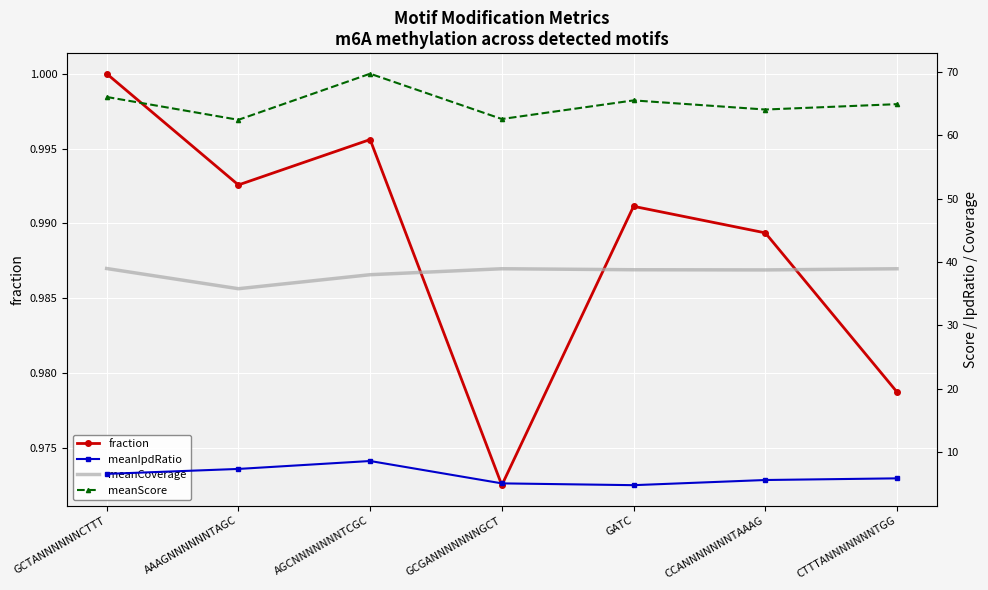

List the series in order of their peak value, lowest first.

fraction, meanIpdRatio, meanCoverage, meanScore